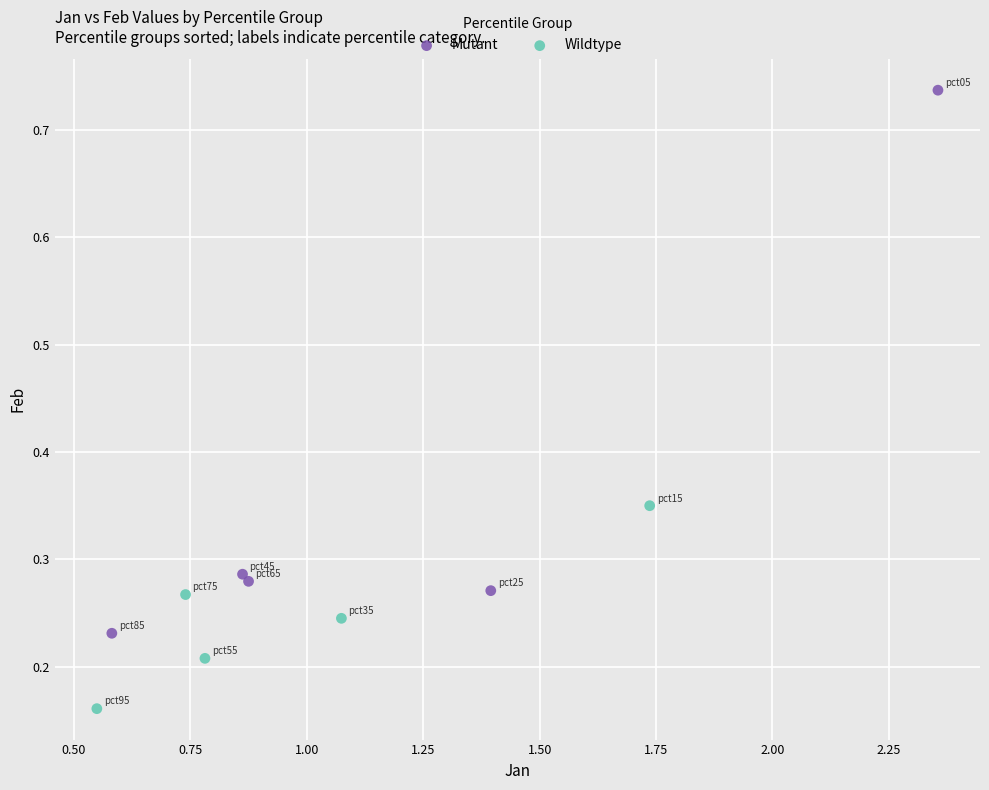

What are all the series names shown in the legend?

Mutant, Wildtype